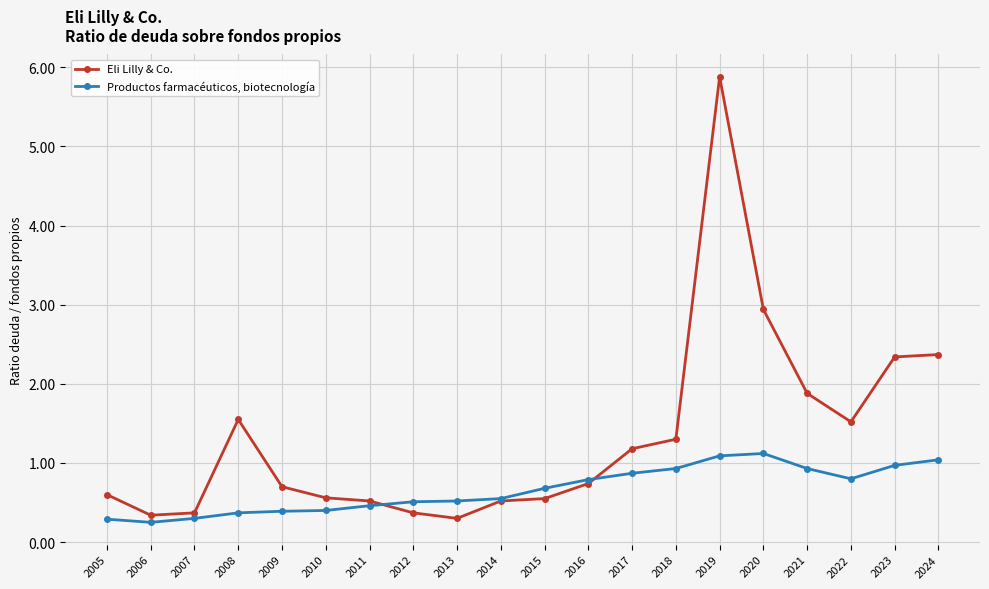

Which series ends up on top after the final intersection of Productos farmacéuticos, biotecnología and Eli Lilly & Co.?

Eli Lilly & Co.